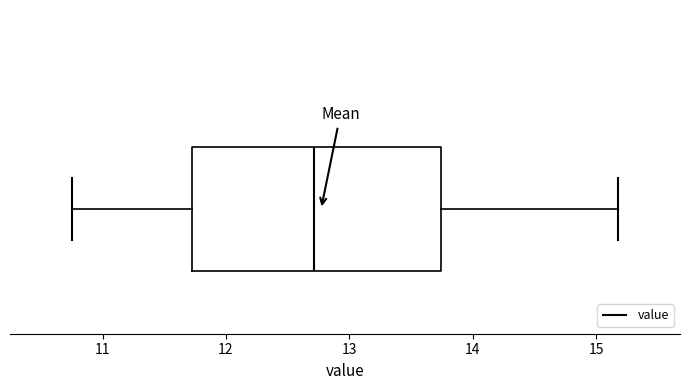

Transcribe this box plot: give where the median line is, the range the box spans, and where the two whiskers end, as read against the x-axis. The values are not printed on the chart, so give them approximately, as read against the axis.

median 12.7, box 11.7 to 13.7, whiskers 10.8 to 15.2